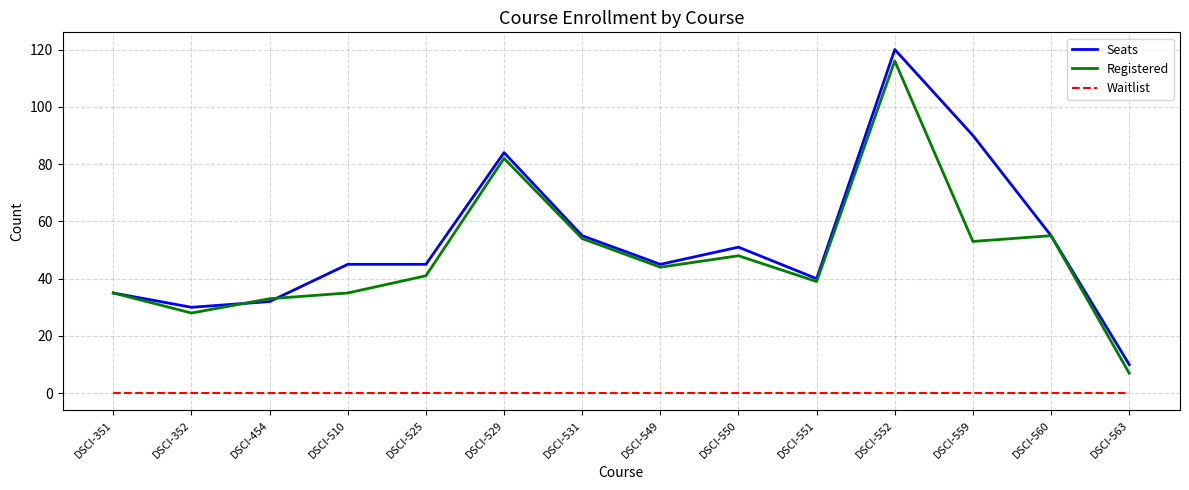

What is the maximum value shown in the chart?

120